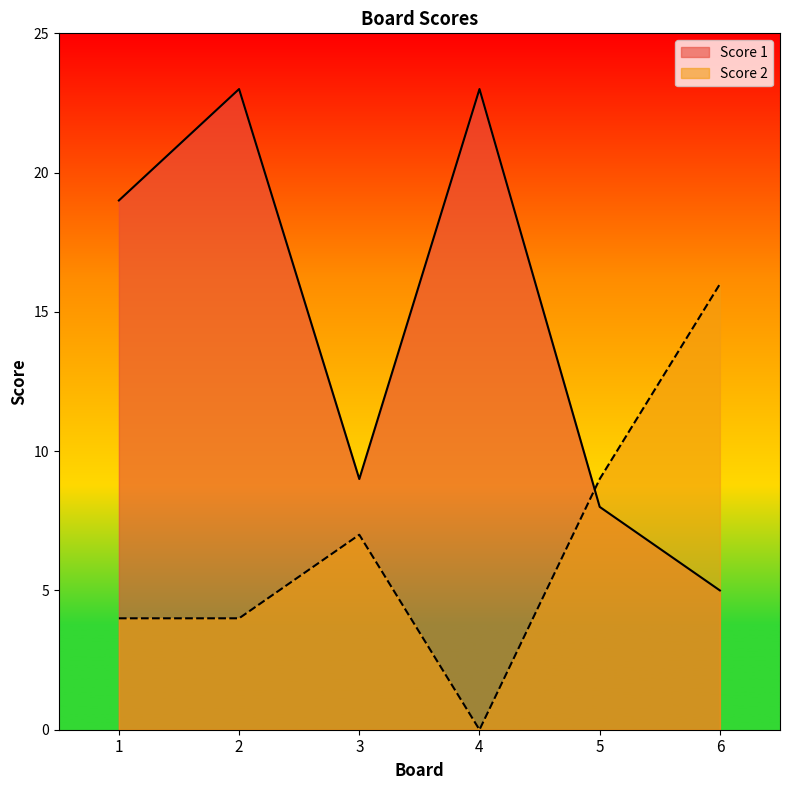

At which category is the sum across all series the highest?

2